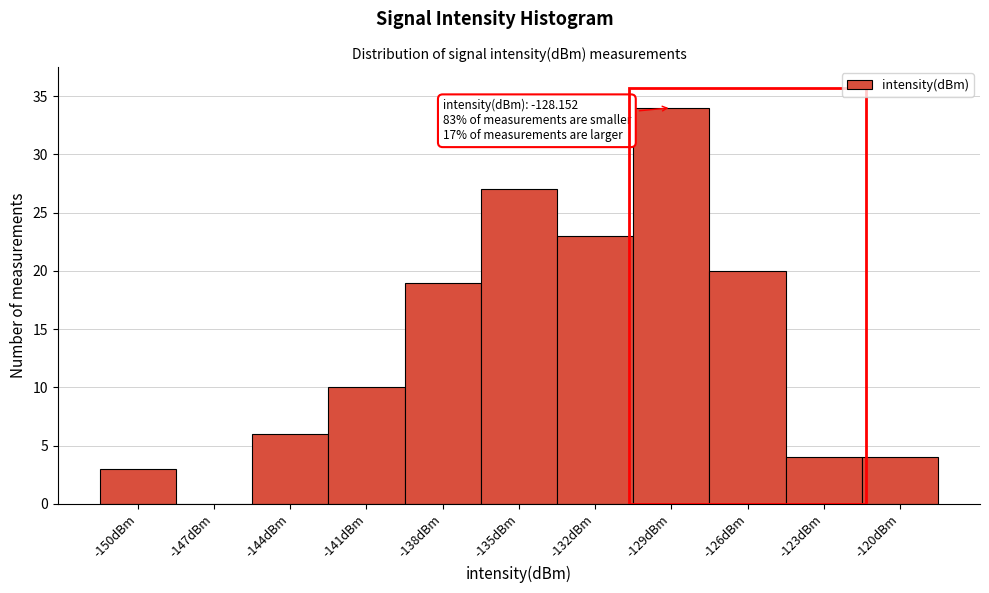

Reading left to right, what are all the values shown in this chart?

-150dBm=3	-147dBm=0	-144dBm=6	-141dBm=10	-138dBm=19	-135dBm=27	-132dBm=23	-129dBm=34	-126dBm=20	-123dBm=4	-120dBm=4